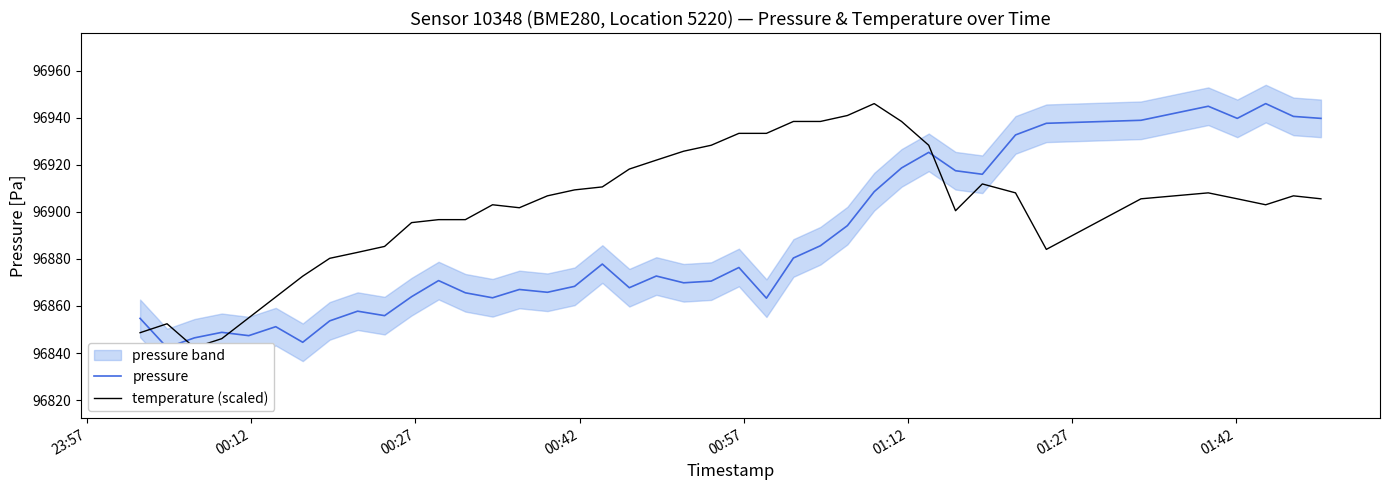

How many lines are shown in the chart?

2